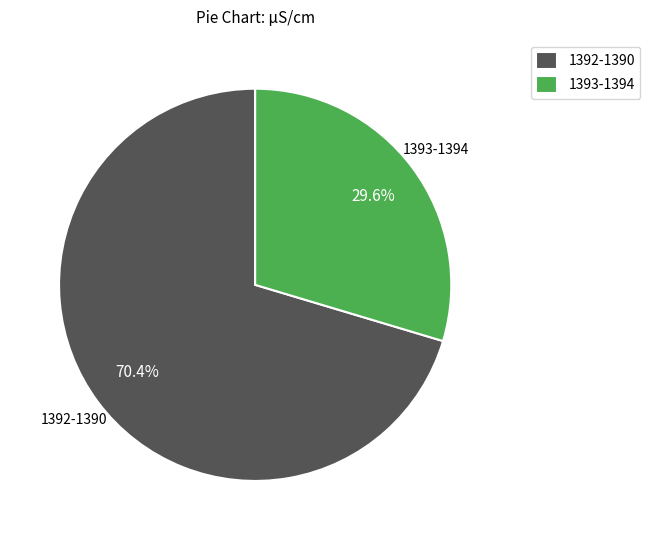

How many segments does this pie chart have?

2